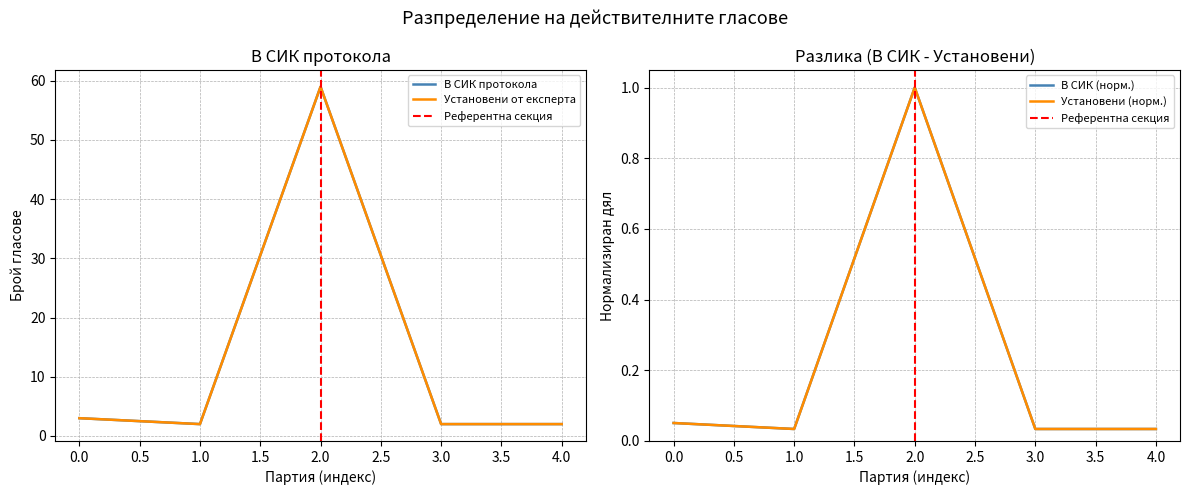

Which series has the widest spread of values?

В СИК протокола